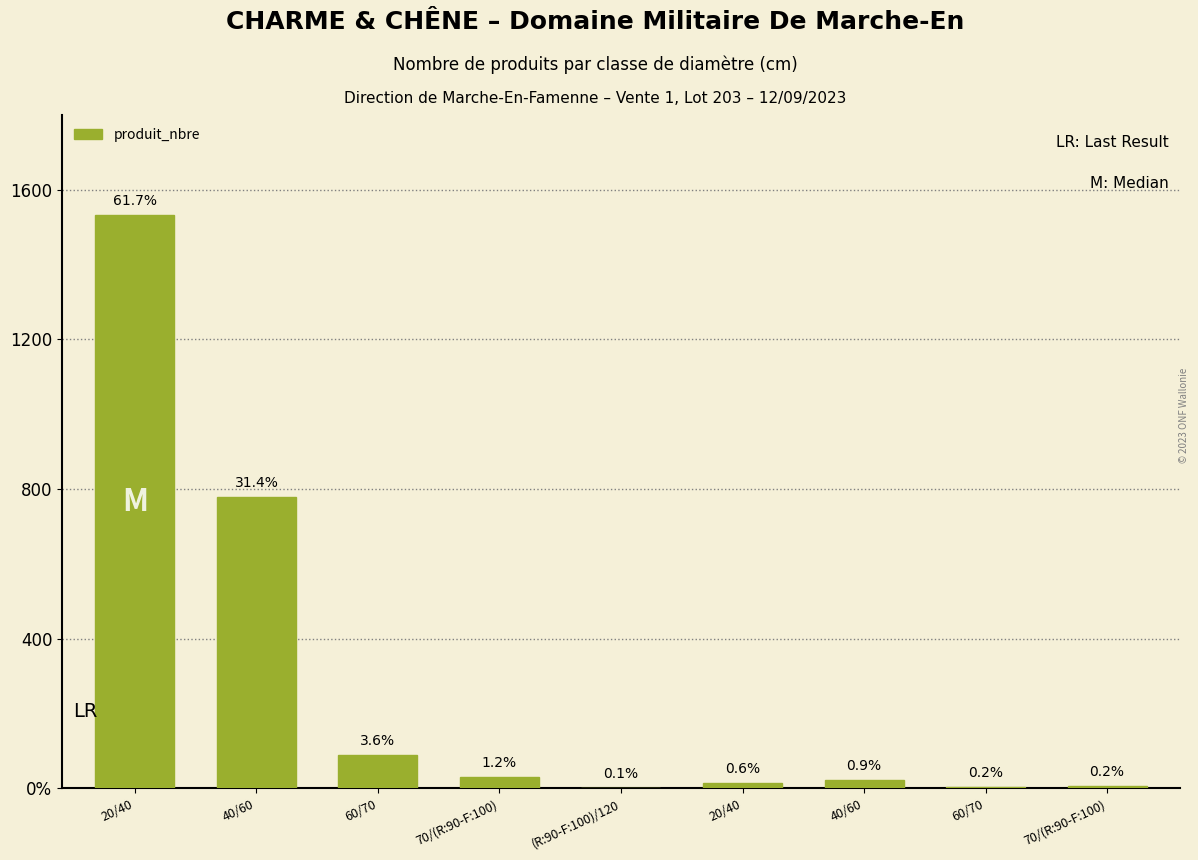

What is the greatest value displayed?

1533